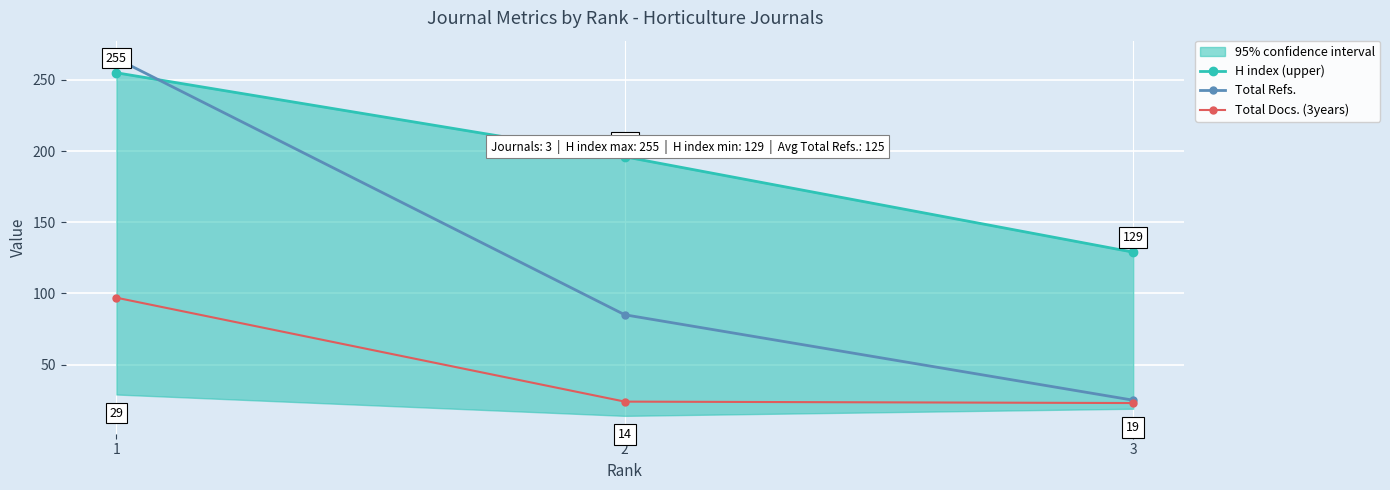

True or false: Total Docs. (3years) has a value of 151 at 1.

False